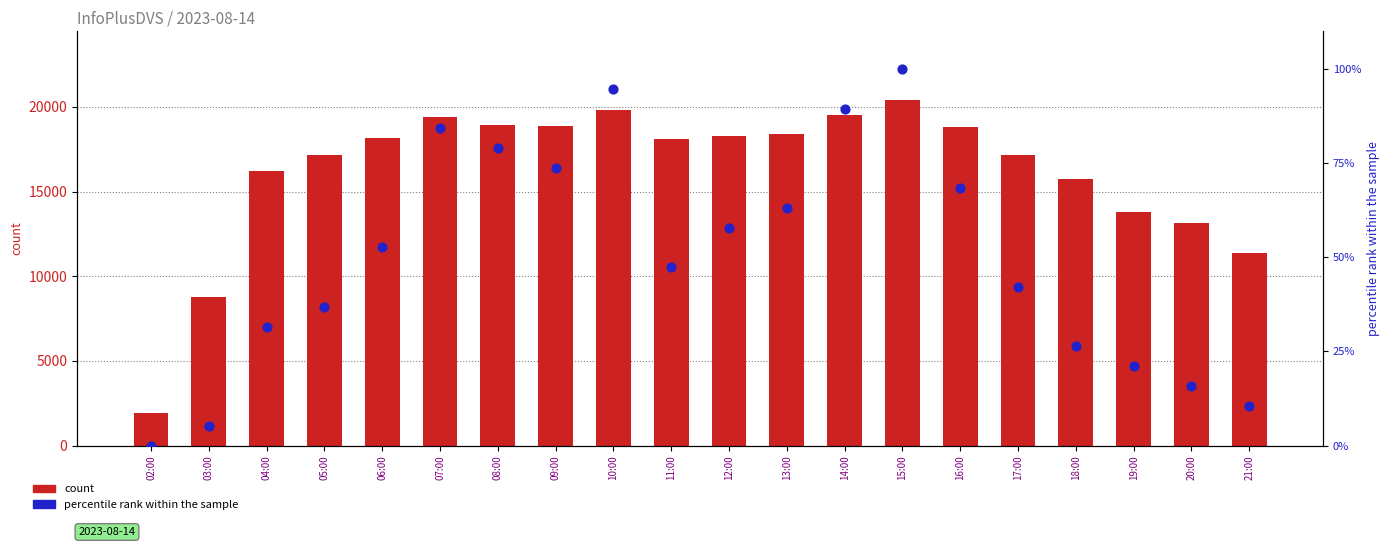

At which category is the sum across all series the highest?

15:00